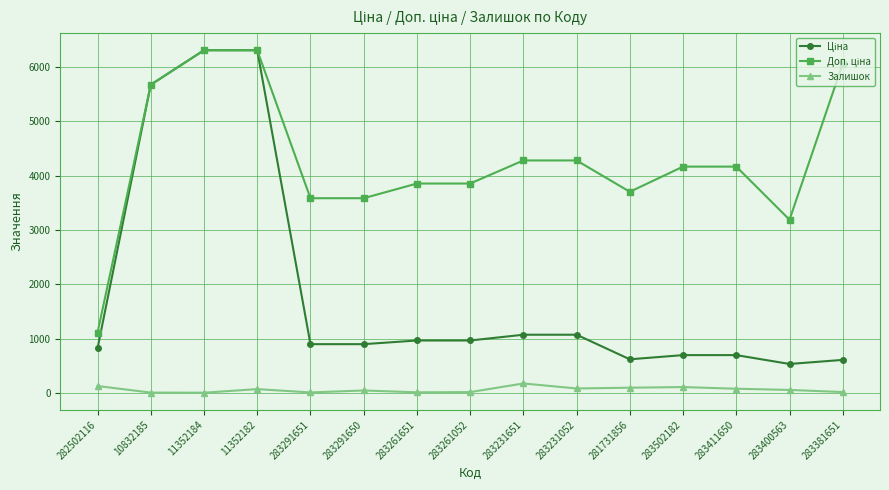

At how many categories does at least one series exceed 1937?

14